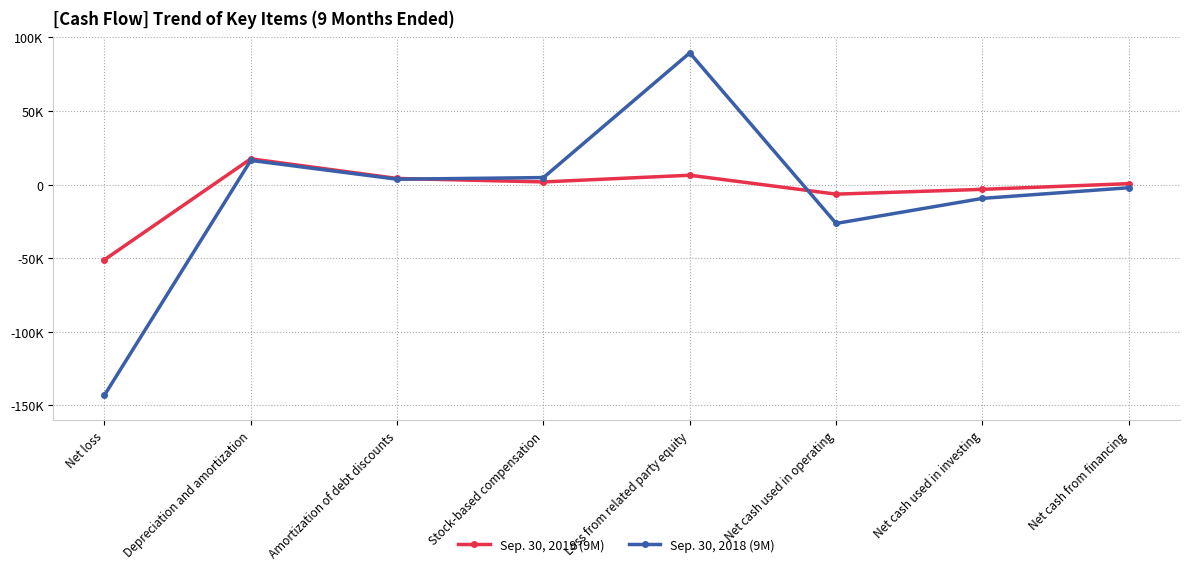

How many distinct data groups are displayed?

2